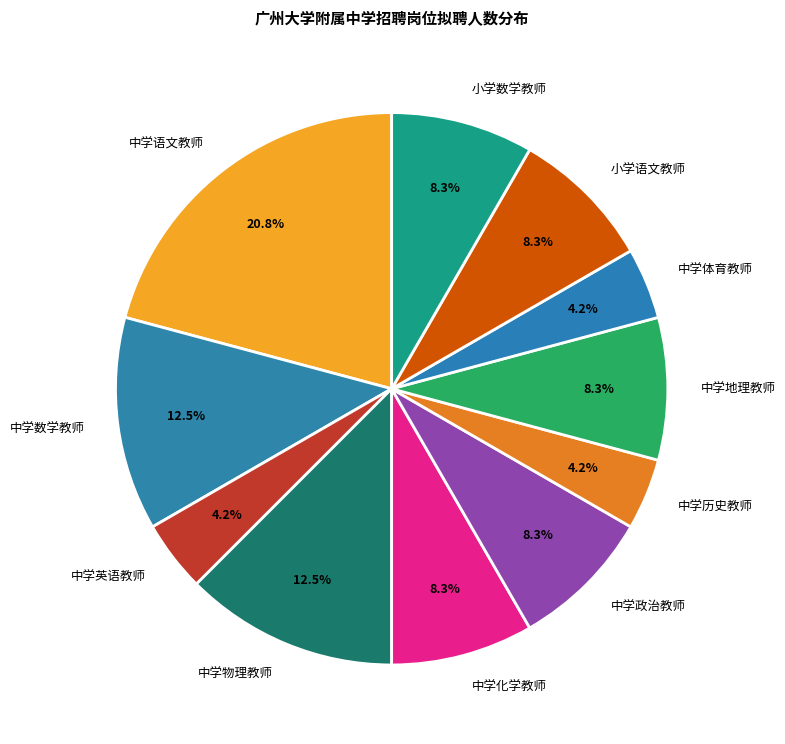

What percentage is NOT represented by 中学地理教师?

91.7%